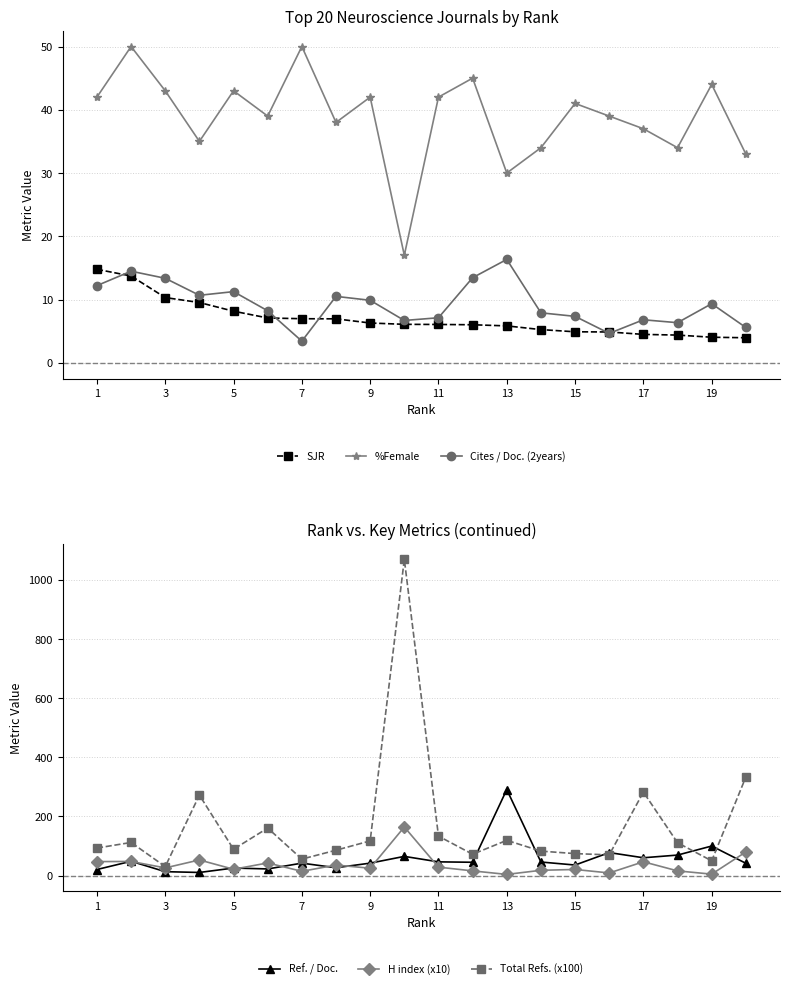

What is the minimum value for SJR?

4.0